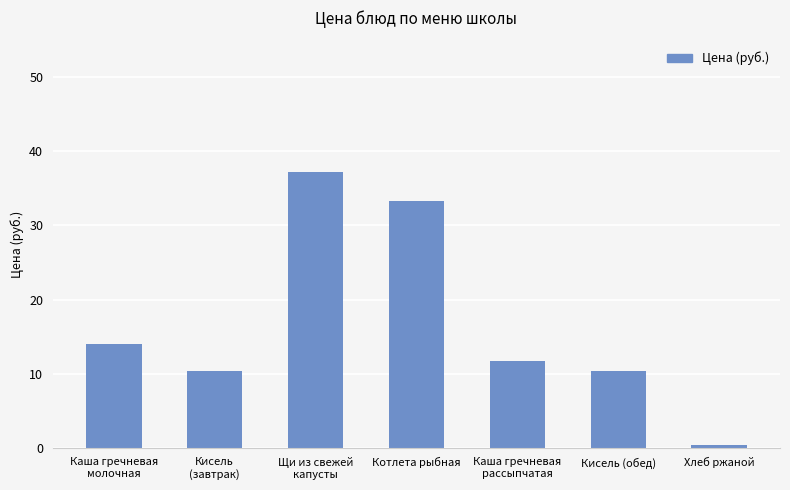

Where is the data nearest to the value 18?

Каша гречневая
молочная